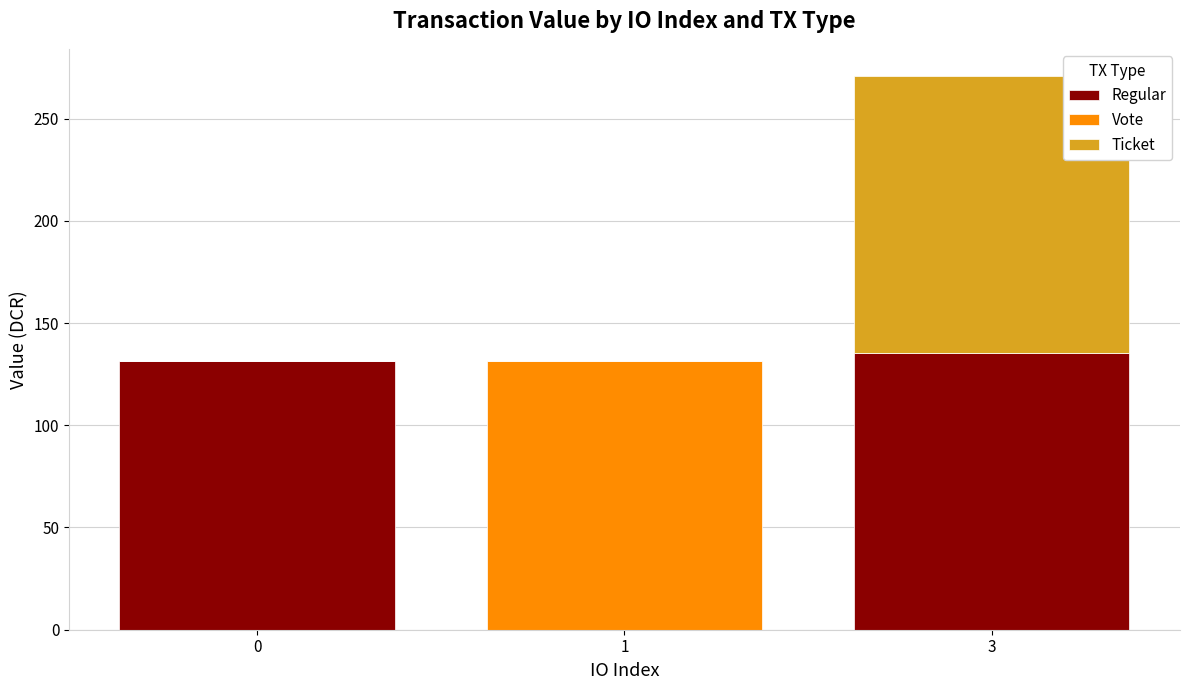

What is the highest value of the Regular series?

135.3